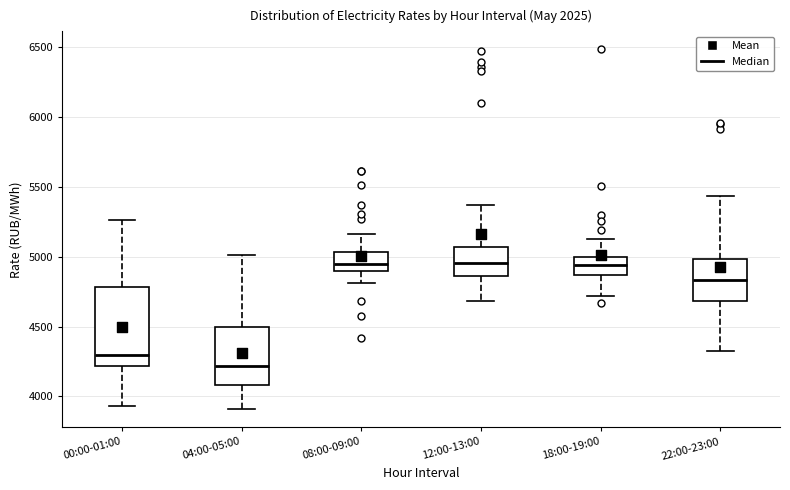

Where does the lower whisker of the box for 12:00-13:00 end on the y-axis? The values are not printed on the chart, so give them approximately, as read against the axis.

4700